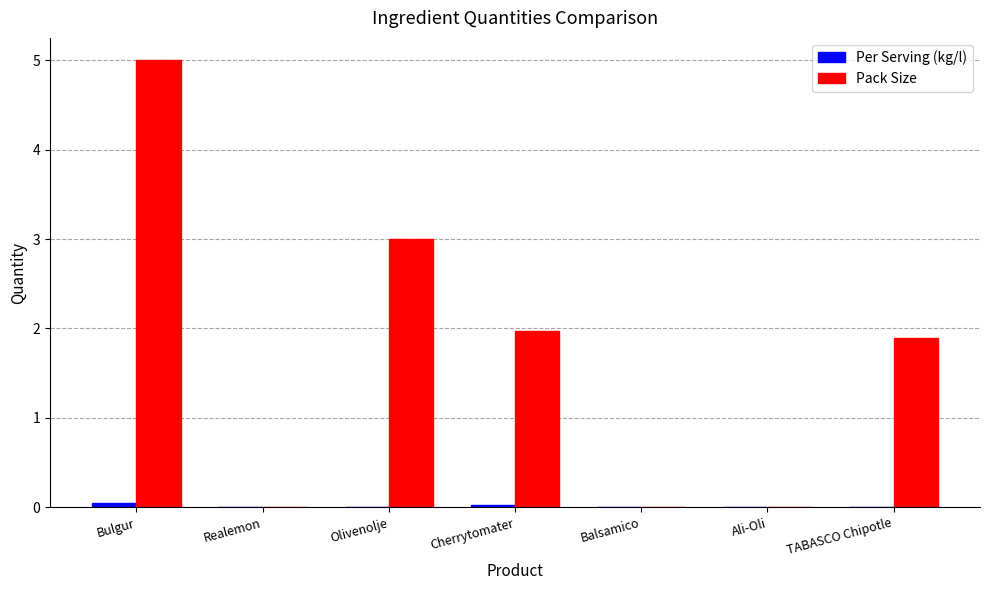

Is it true that Pack Size equals 0.0 at Balsamico?

True